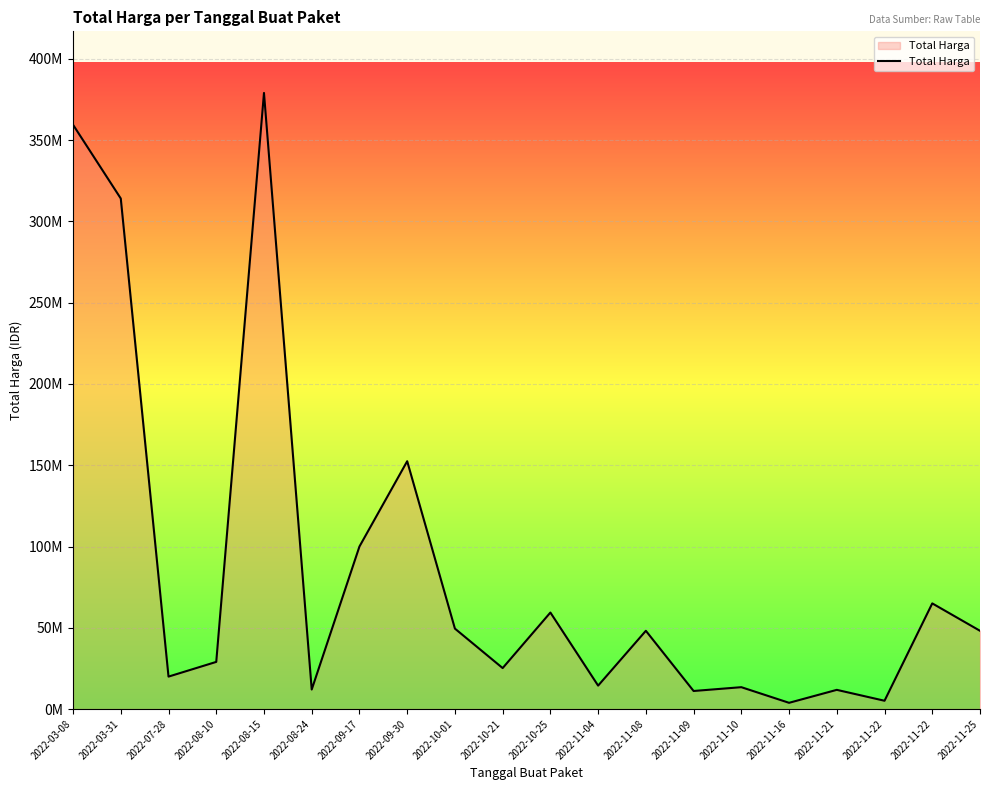

Is this an area chart (filled region under the line)?

Yes